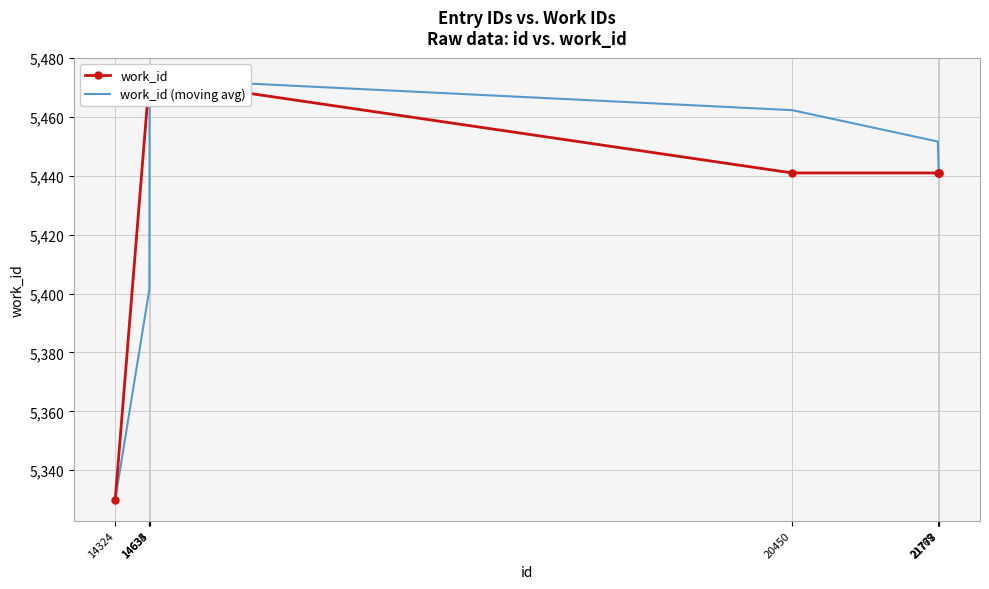

True or false: work_id has a value of 1214.8 at 14633.

False